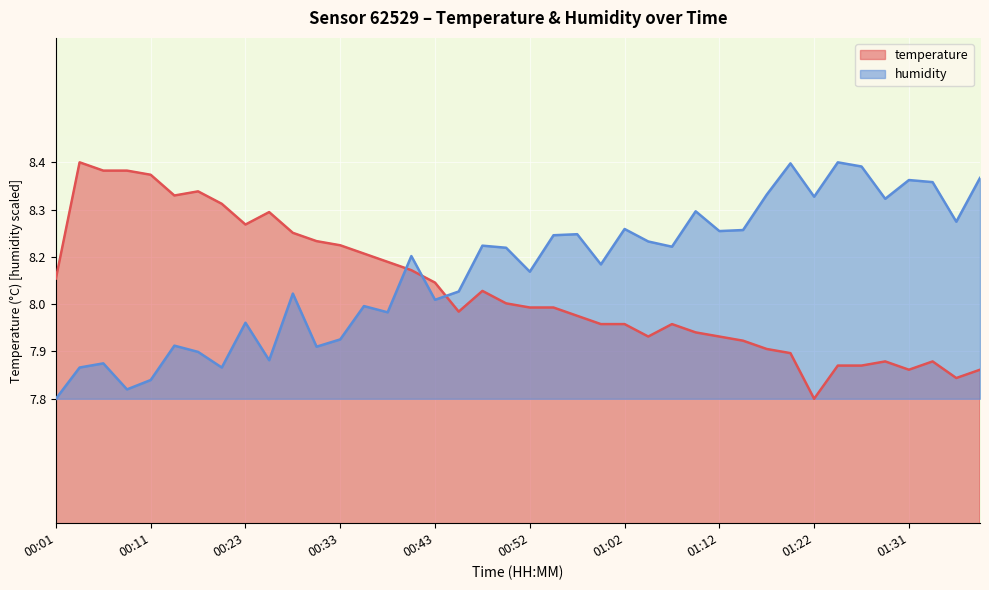

True or false: humidity and temperature cross at least once.

True